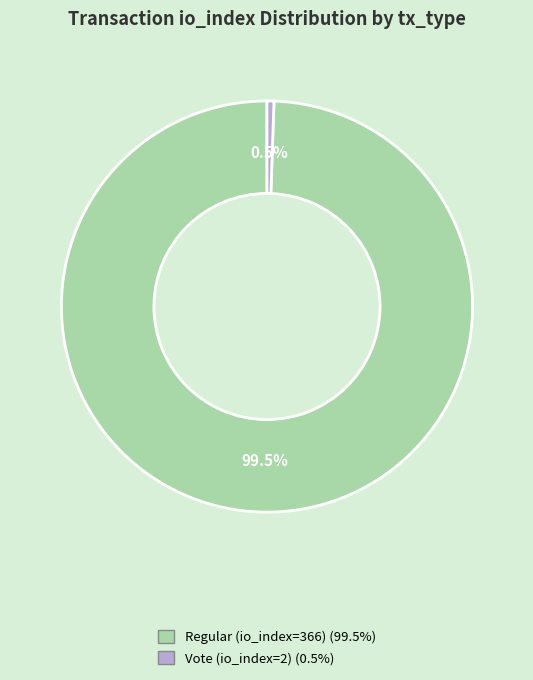

Which has a higher value, Regular (io_index=366) or Vote (io_index=2)?

Regular (io_index=366)